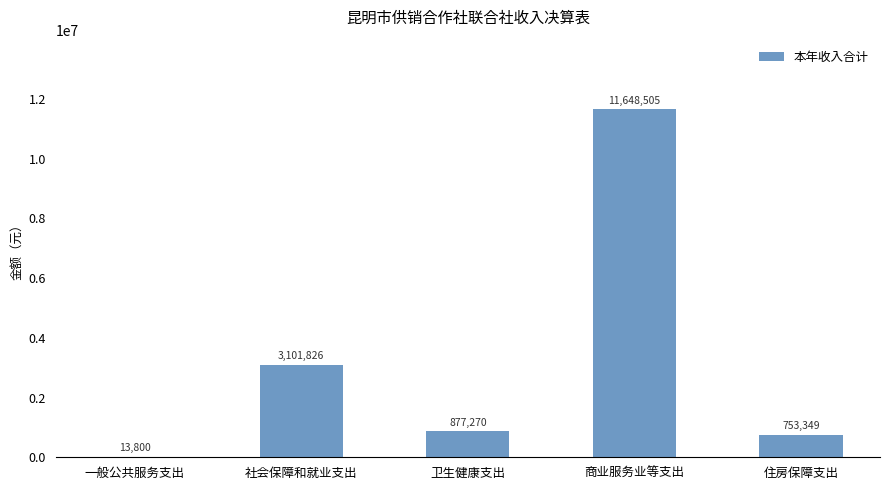

At which label does the data first exceed 877269?

社会保障和就业支出